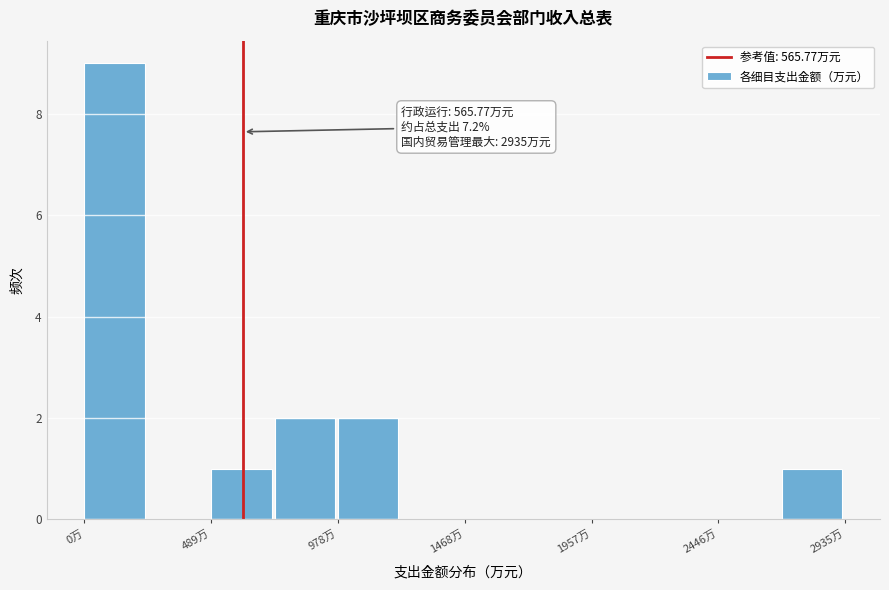

Over which range of the x-axis is the bar tallest?

0 to 250